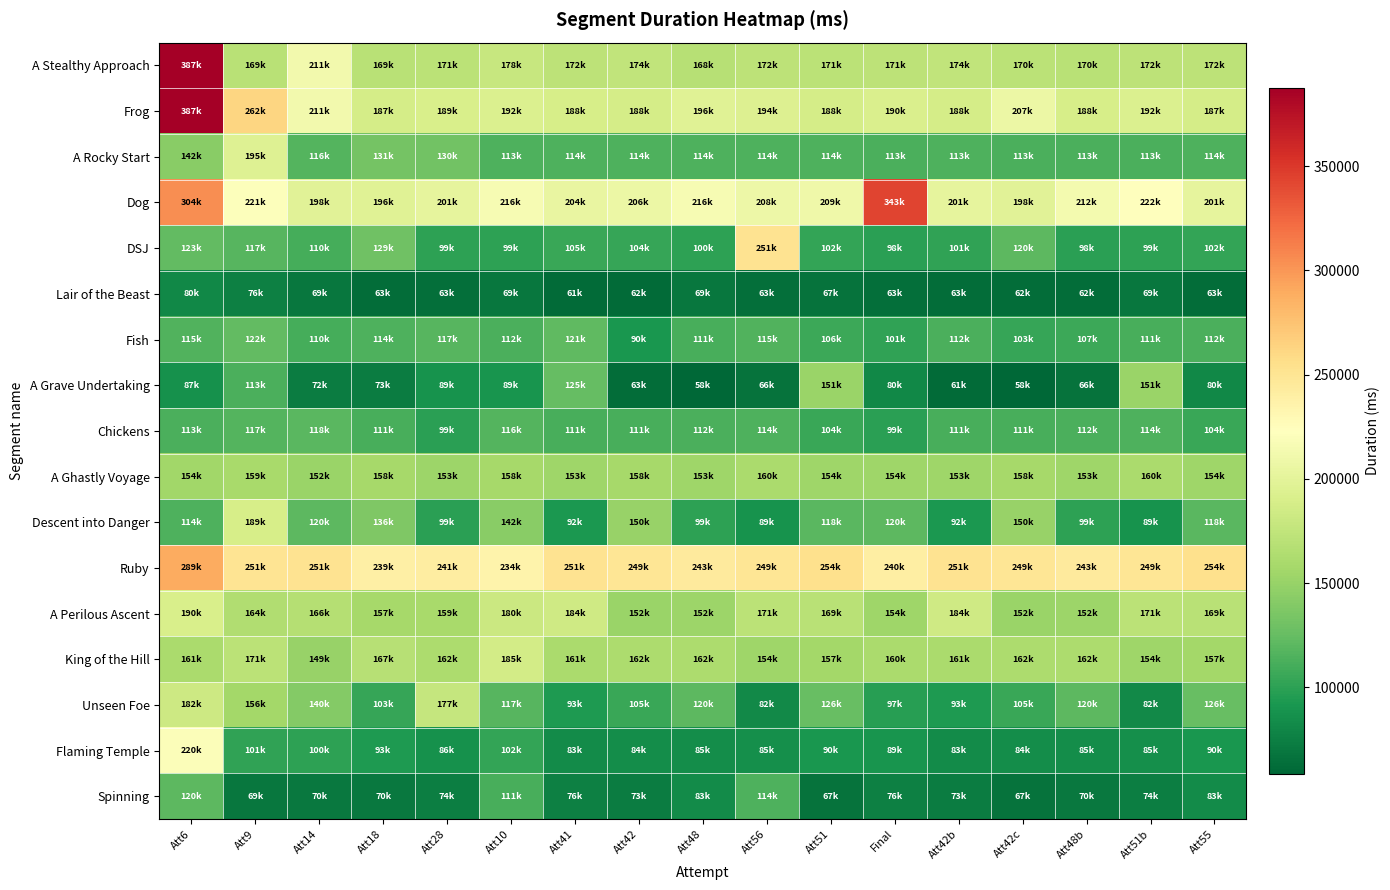

At which category is the sum across all series the highest?

Att6